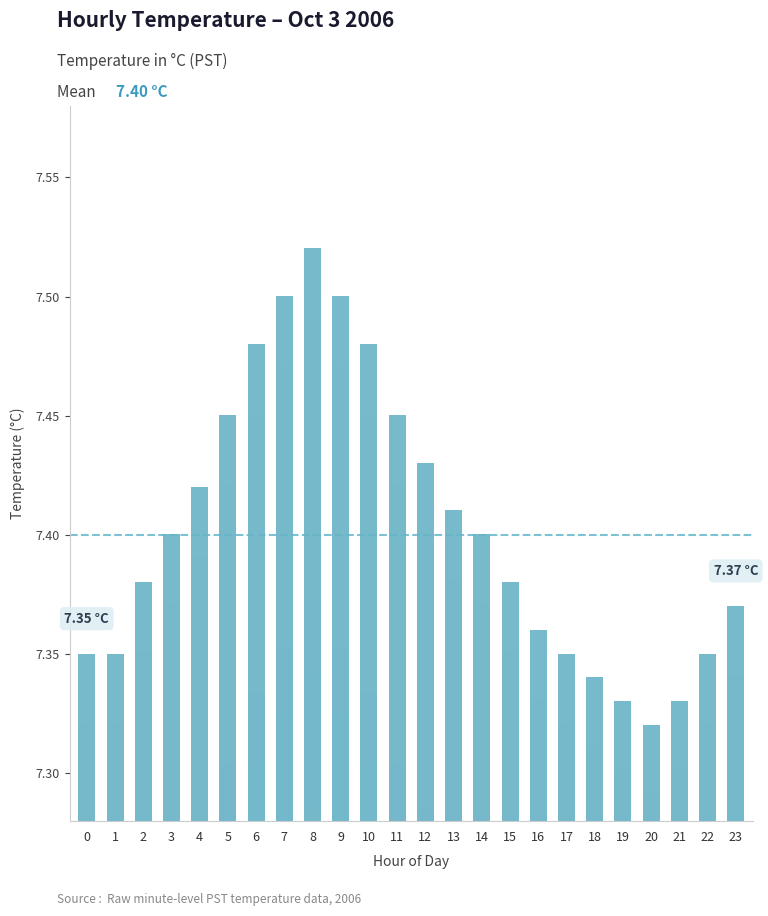

What is the maximum value shown in the chart?

7.5